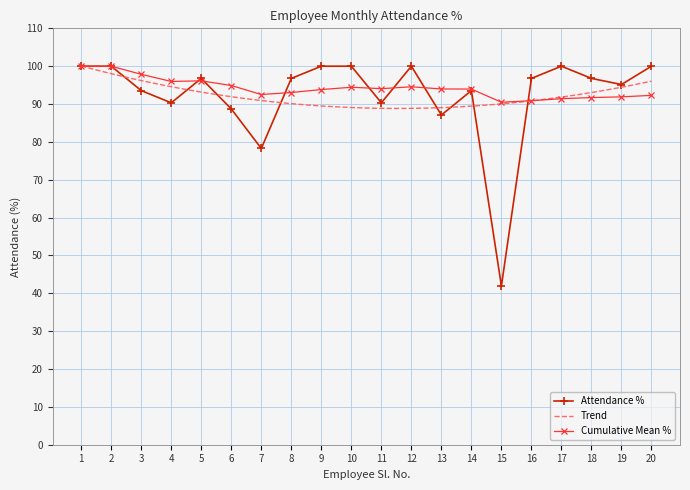

True or false: there are more than 1 points higher than both neighbors.

True